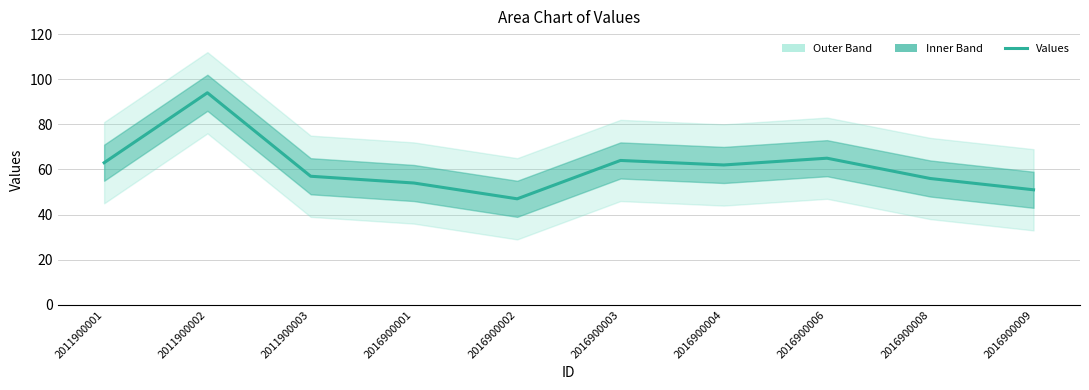

Rank the categories by value from highest to lowest.

2011900002, 2016900006, 2016900003, 2011900001, 2016900004, 2011900003, 2016900008, 2016900001, 2016900009, 2016900002